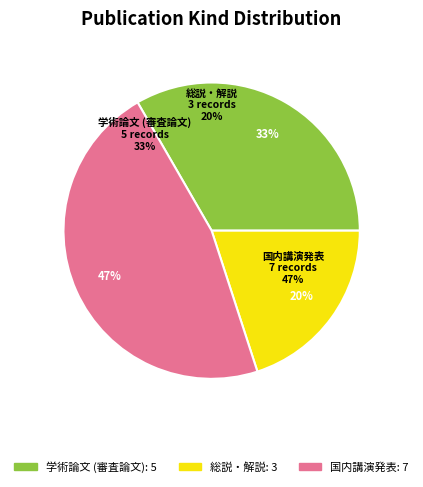

Is it true that 総説・解説 is 20% of the pie?

True